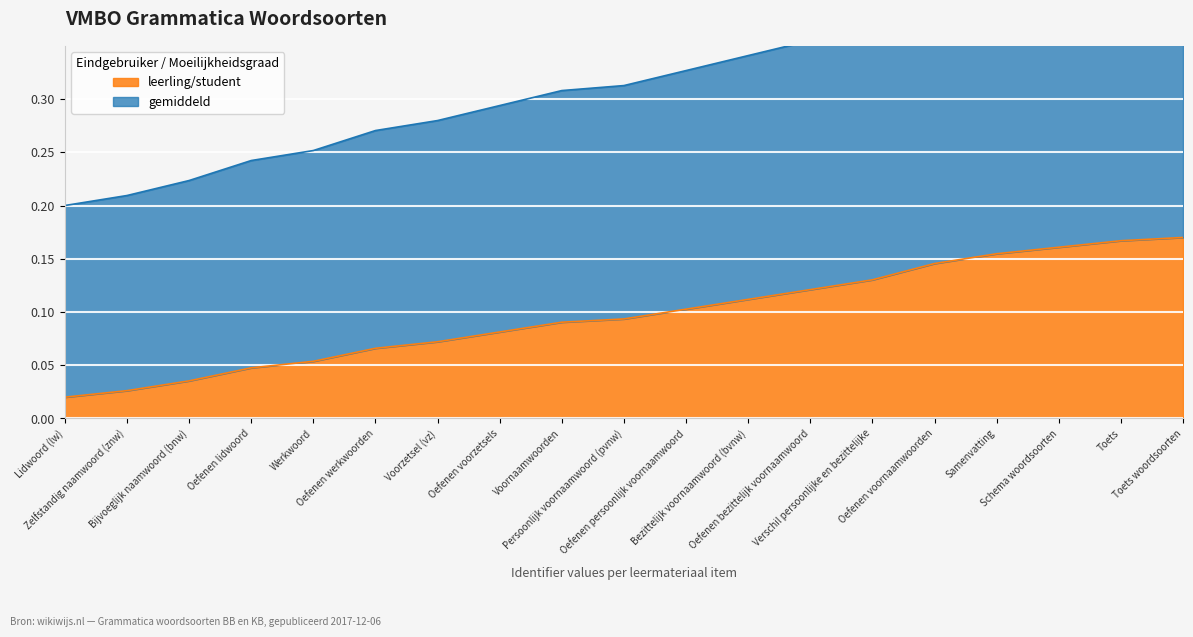

Is the value of gemiddeld at Werkwoord greater than the value of leerling/student at Oefenen bezittelijk voornaamwoord?

No